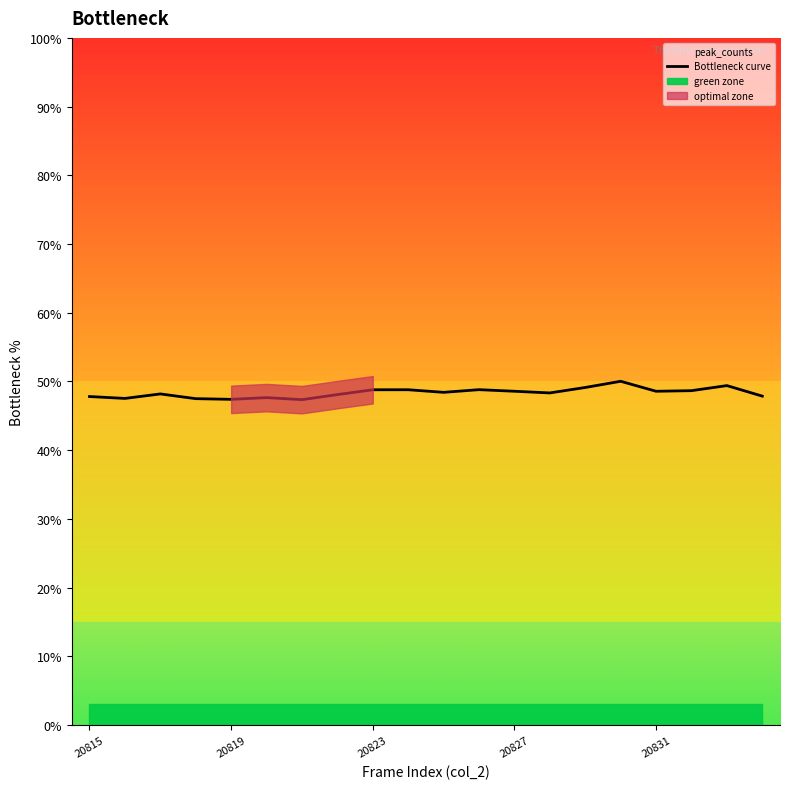

What is the minimum value shown in the chart?

47.4